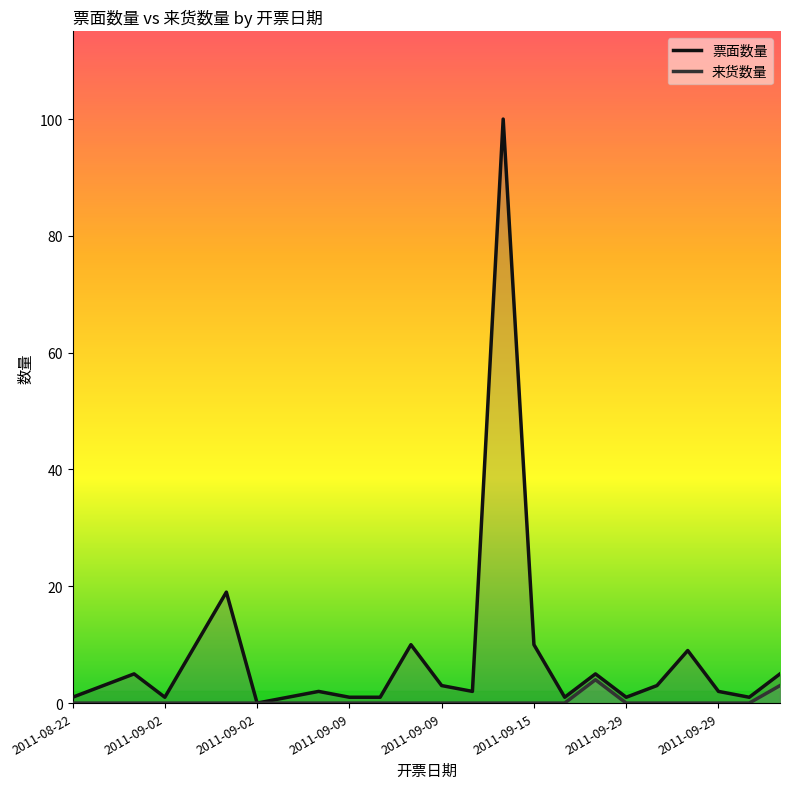

In 票面数量, how many points are higher than both neighbors (excluding endpoints)?

7